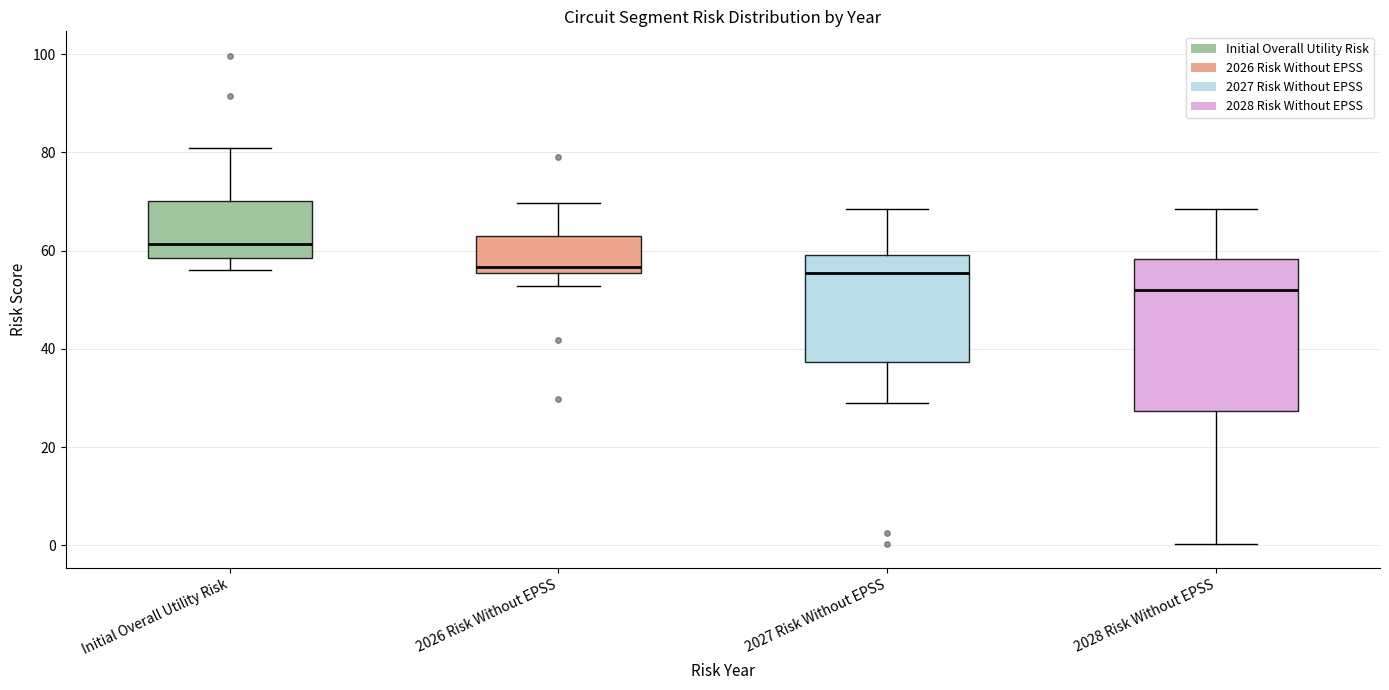

Which box's median line is the lowest?

2028 Risk Without EPSS